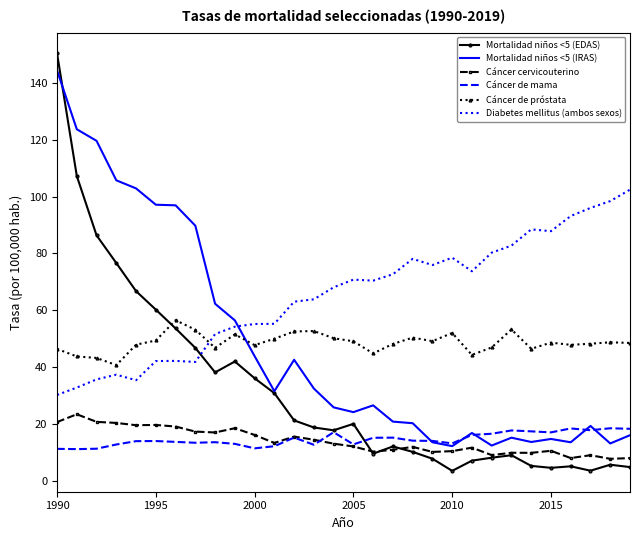

Which series has the largest range (max minus min)?

Mortalidad niños <5 (EDAS)